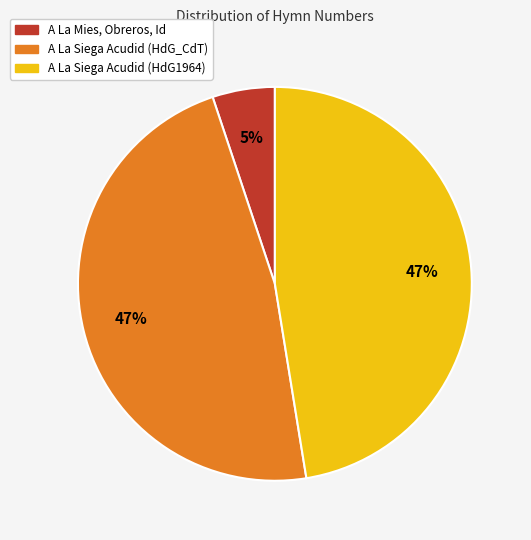

Does A La Siega Acudid (HdG_CdT) account for over 50% of the chart?

No